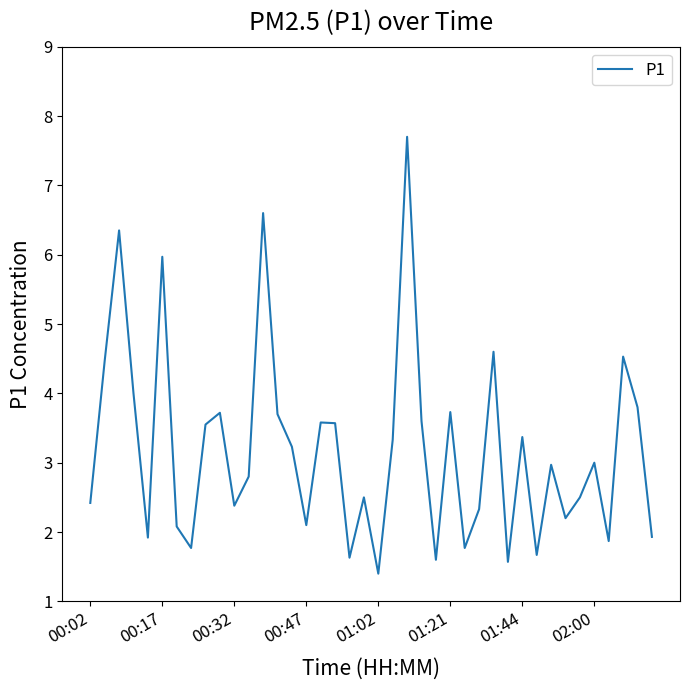

What is the greatest value displayed?

7.7